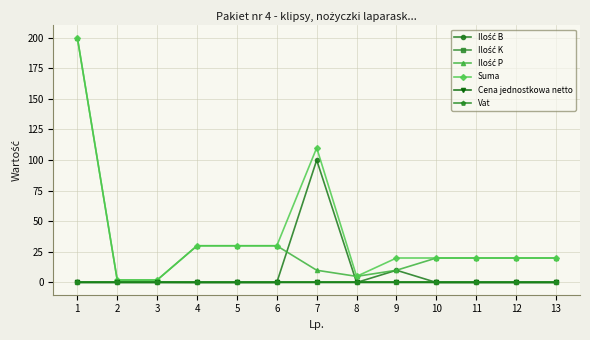

List the labels in order of Ilość K value, smallest first.

1, 2, 3, 4, 5, 6, 7, 8, 9, 10, 11, 12, 13